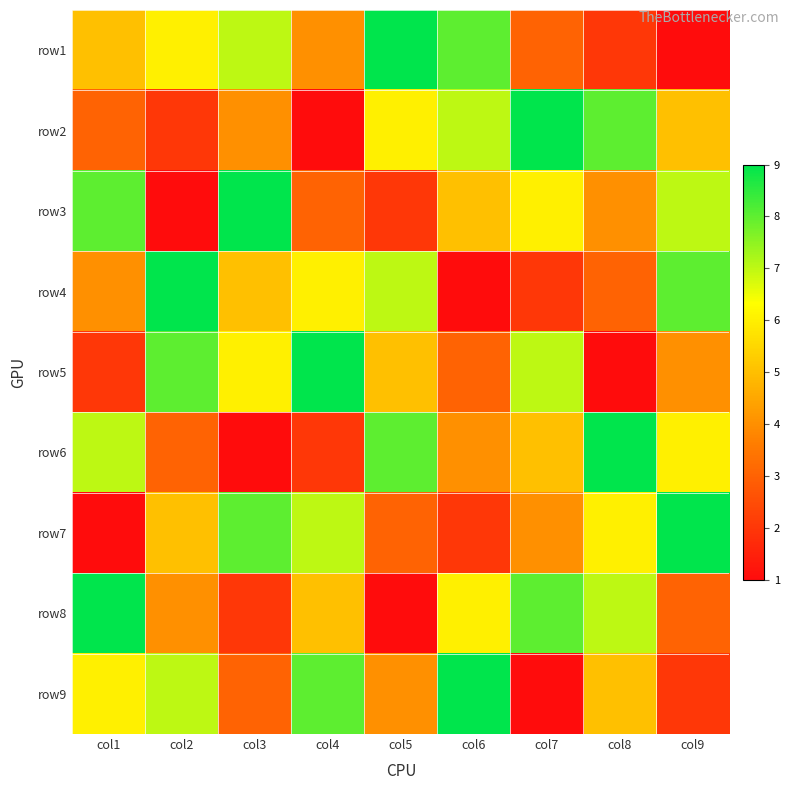

Which label corresponds to the smallest value in the chart?

col9